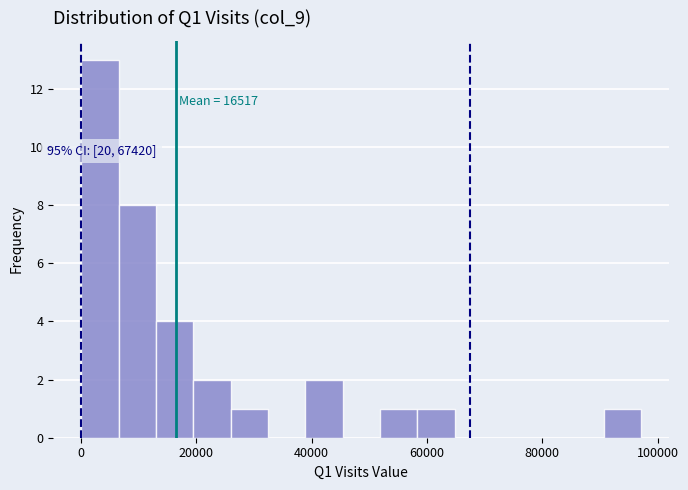

Read against the x-axis, roughly where is the centre of the tallest bar?

4000